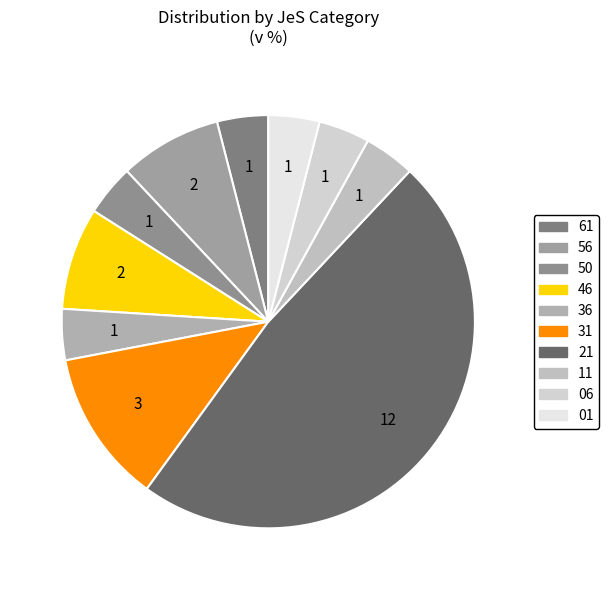

Count the number of slices in the pie.

10